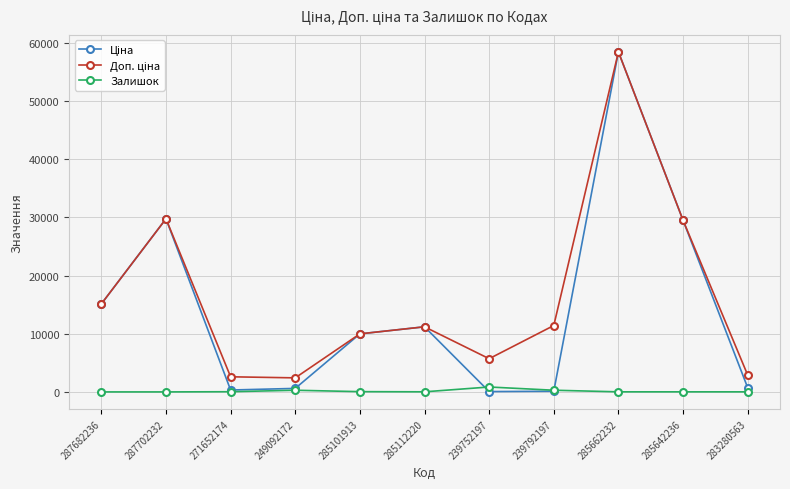

Which label corresponds to the largest value in the chart?

285662232